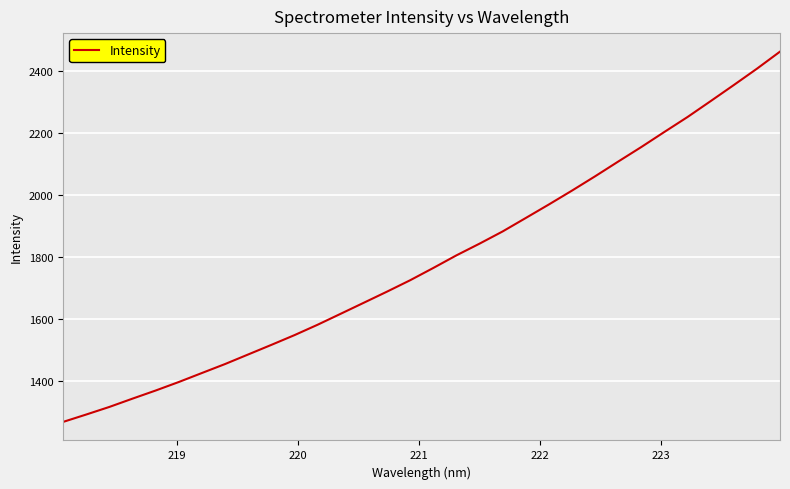

Count the number of data series in this chart.

1